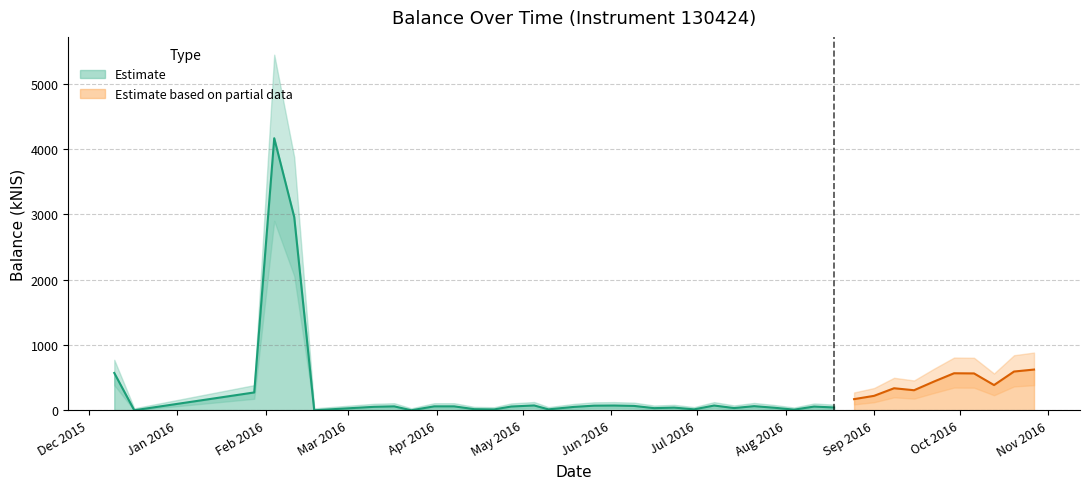

Is it true that the value at 2016-02-04 is 2906.7?

False